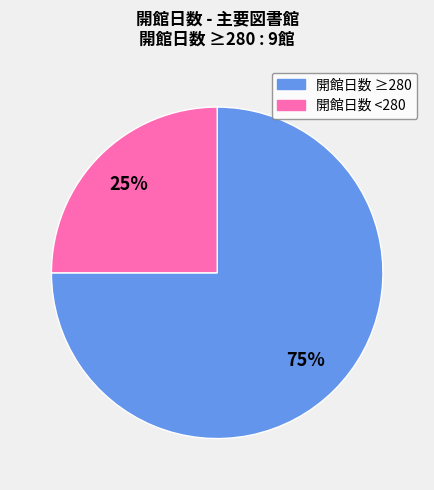

To the nearest percent, what is the average slice percentage?

50%